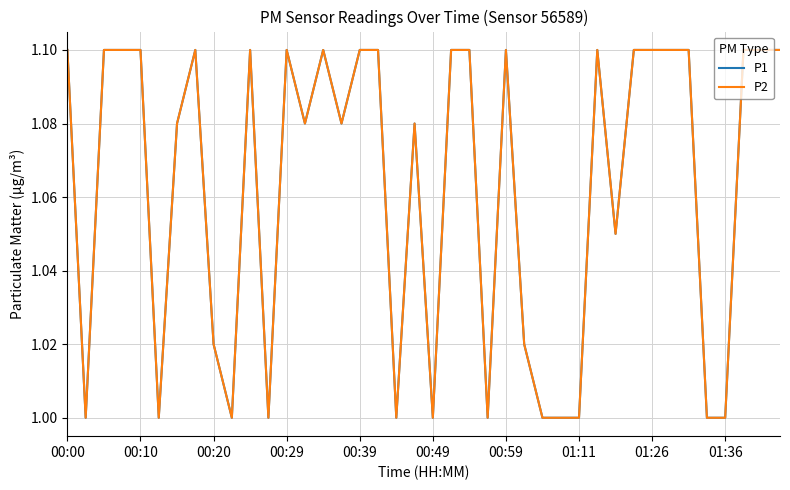

Reading right to left, what are all the values shown in this chart?

P1: 1.1	1.1	1.1	1.0	1.0	1.1	1.1	1.1	1.1	1.1	1.1	1.0	1.0	1.0	1.0	1.1	1.0	1.1	1.1	1.0	1.1	1.0	1.1	1.1	1.1	1.1	1.1	1.1	1.0	1.1	1.0	1.0	1.1	1.1	1.0	1.1	1.1	1.1	1.0	1.1
P2: 1.1	1.1	1.1	1.0	1.0	1.1	1.1	1.1	1.1	1.1	1.1	1.0	1.0	1.0	1.0	1.1	1.0	1.1	1.1	1.0	1.1	1.0	1.1	1.1	1.1	1.1	1.1	1.1	1.0	1.1	1.0	1.0	1.1	1.1	1.0	1.1	1.1	1.1	1.0	1.1